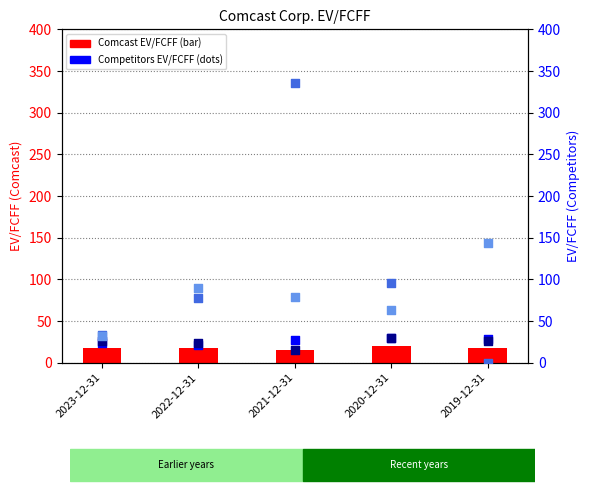

Which series has the largest total across all categories?

Netflix EV/FCFF